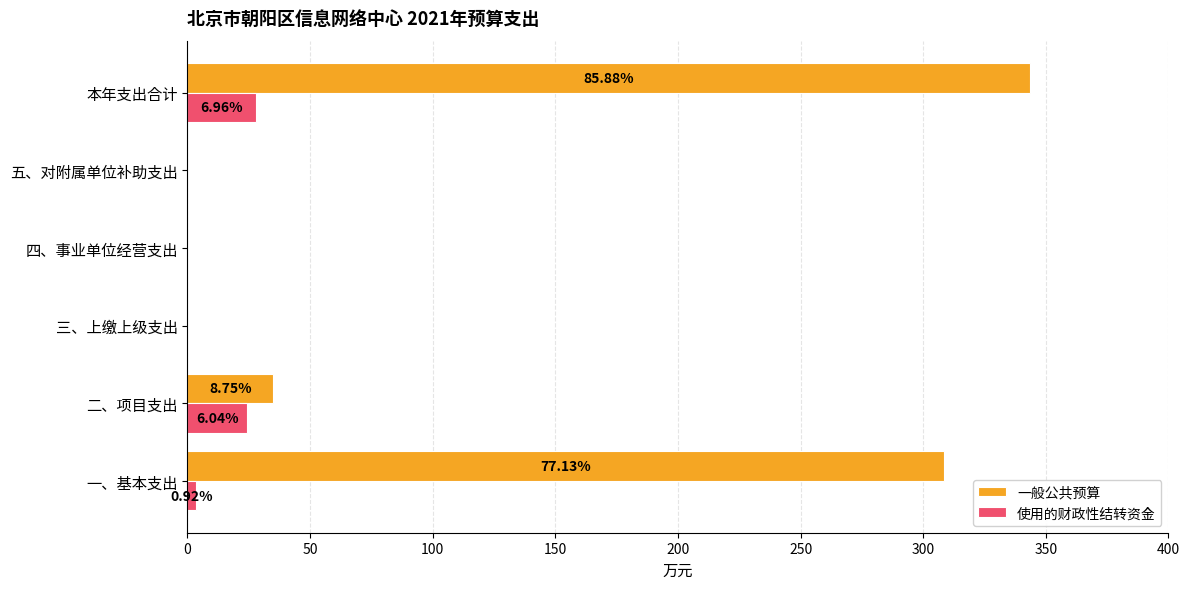

What are all the series names shown in the legend?

一般公共预算, 使用的财政性结转资金